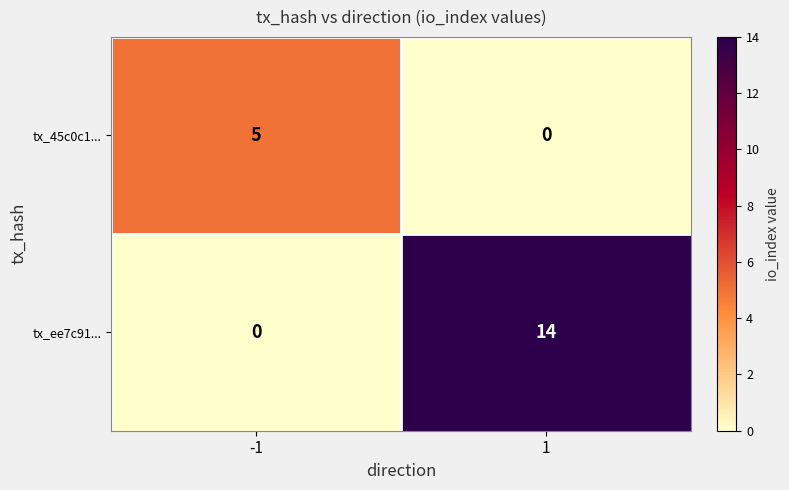

Which series has the largest total across all categories?

tx_ee7c91...